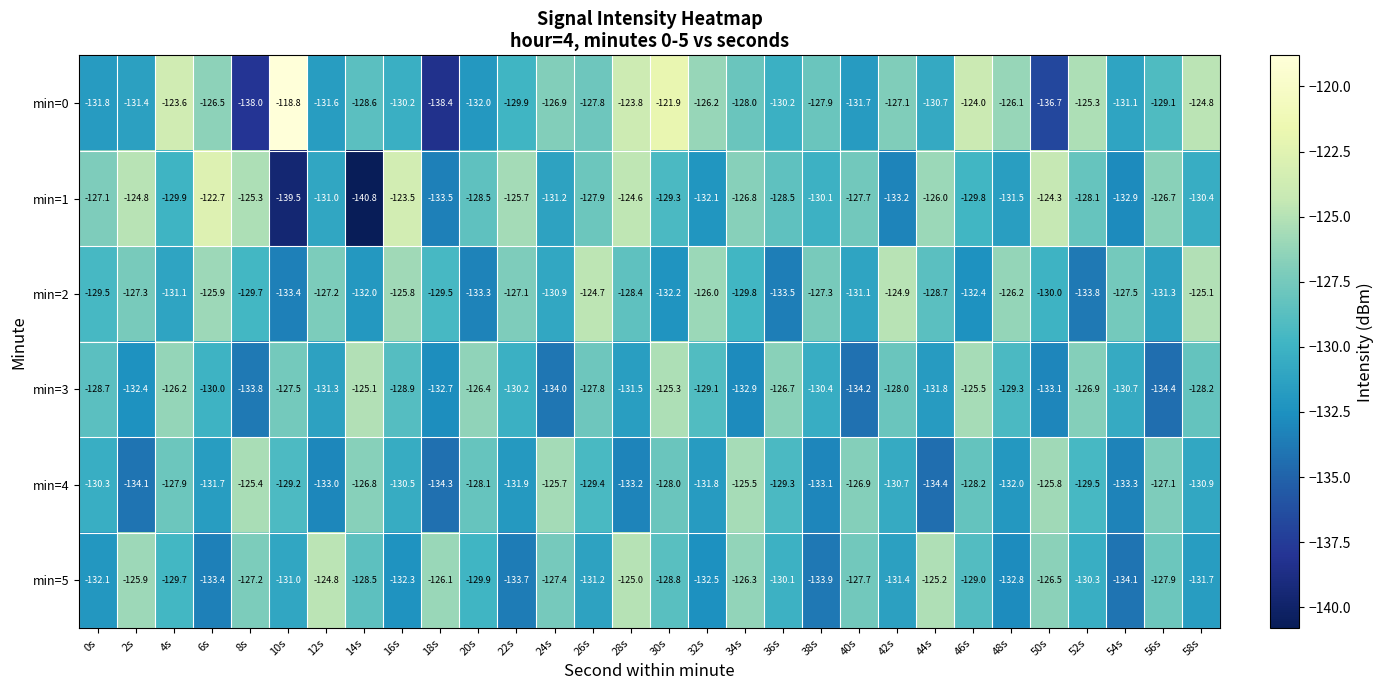

Which series has the widest spread of values?

min=0